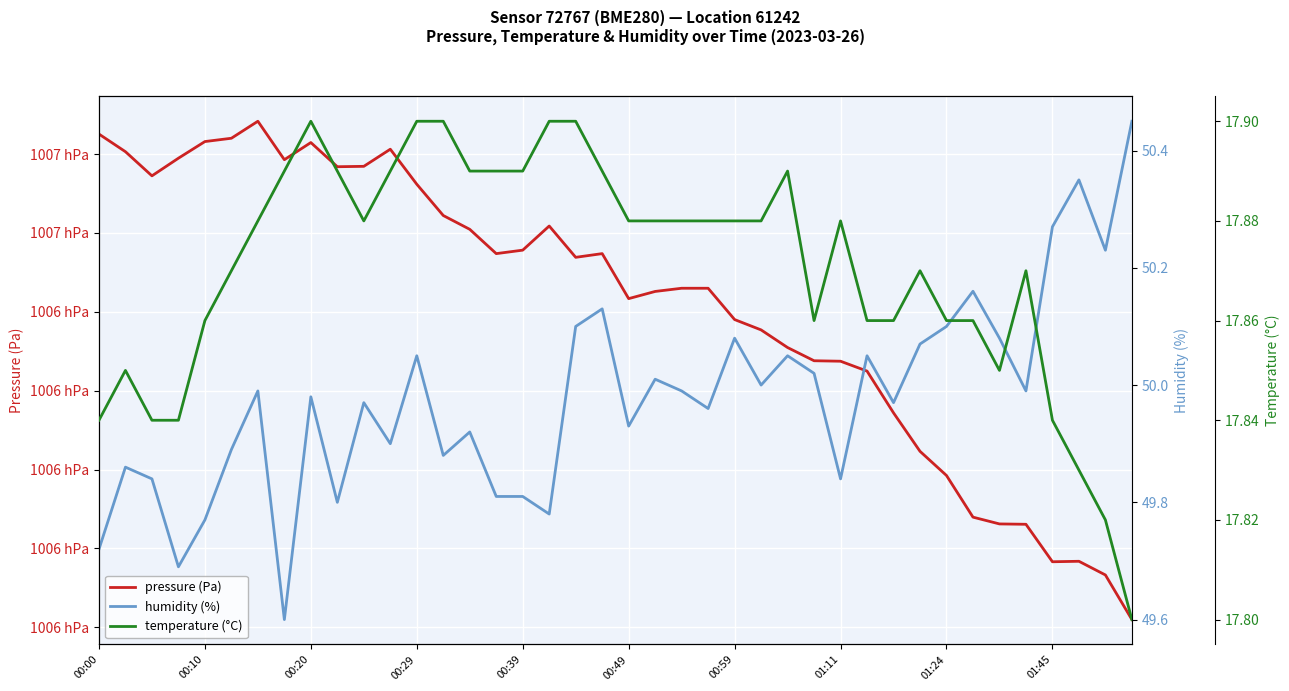

What is the smallest value displayed?

17.8